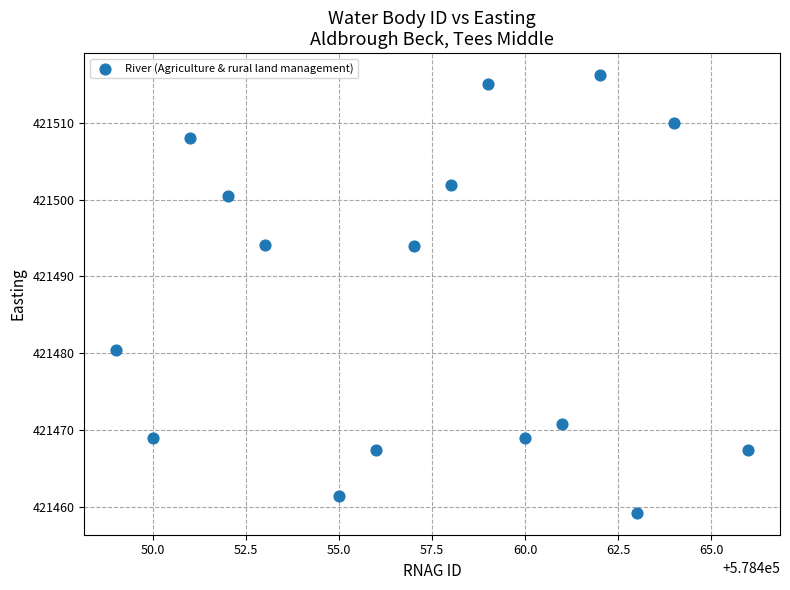

What is the range of X values (max minus min)?

17.0